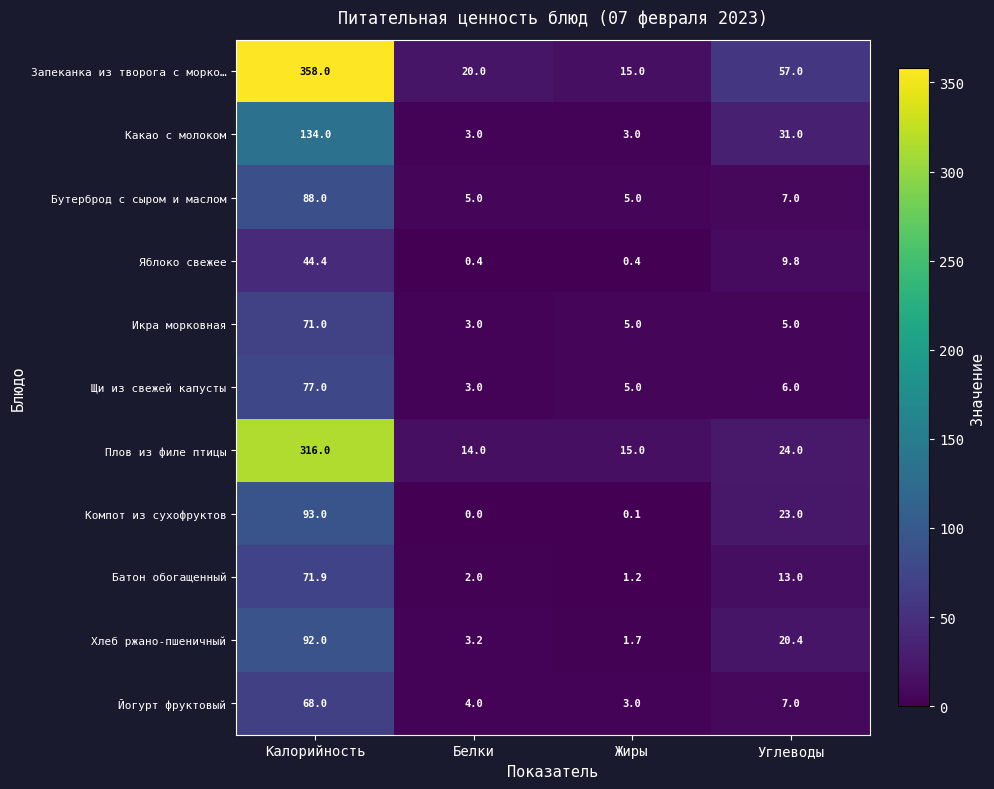

What is the sum of the Щи из свежей капусты values at Жиры and Углеводы?

11.0